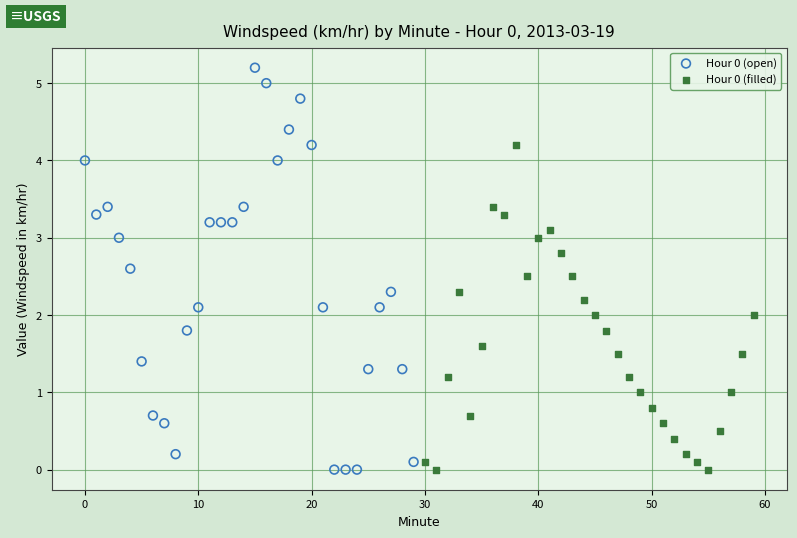

Which series has the largest Y range (max minus min)?

Hour 0 (open)